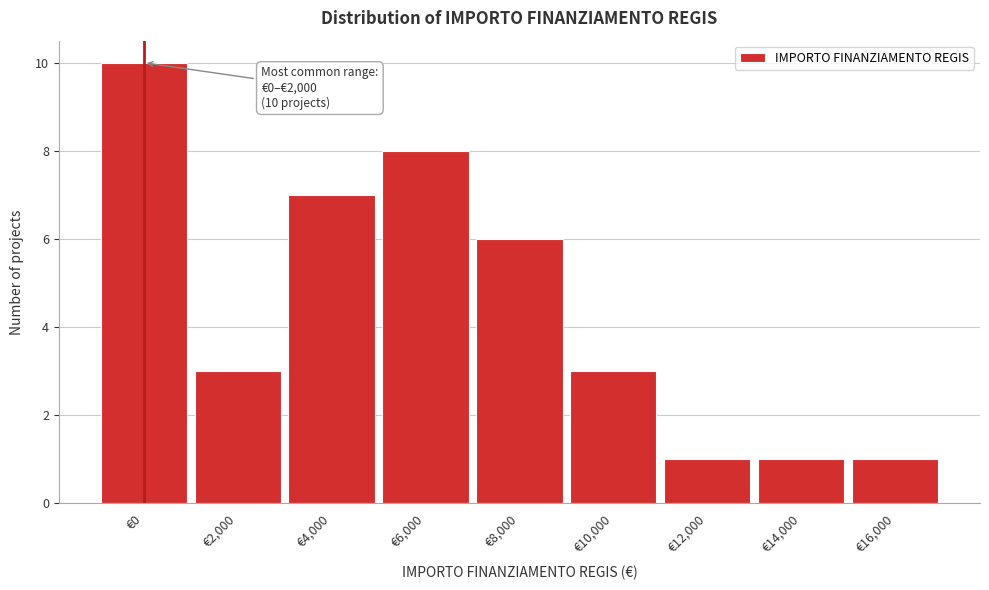

Reading left to right, list all the values displayed in this chart.

€0=10	€2,000=3	€4,000=7	€6,000=8	€8,000=6	€10,000=3	€12,000=1	€14,000=1	€16,000=1